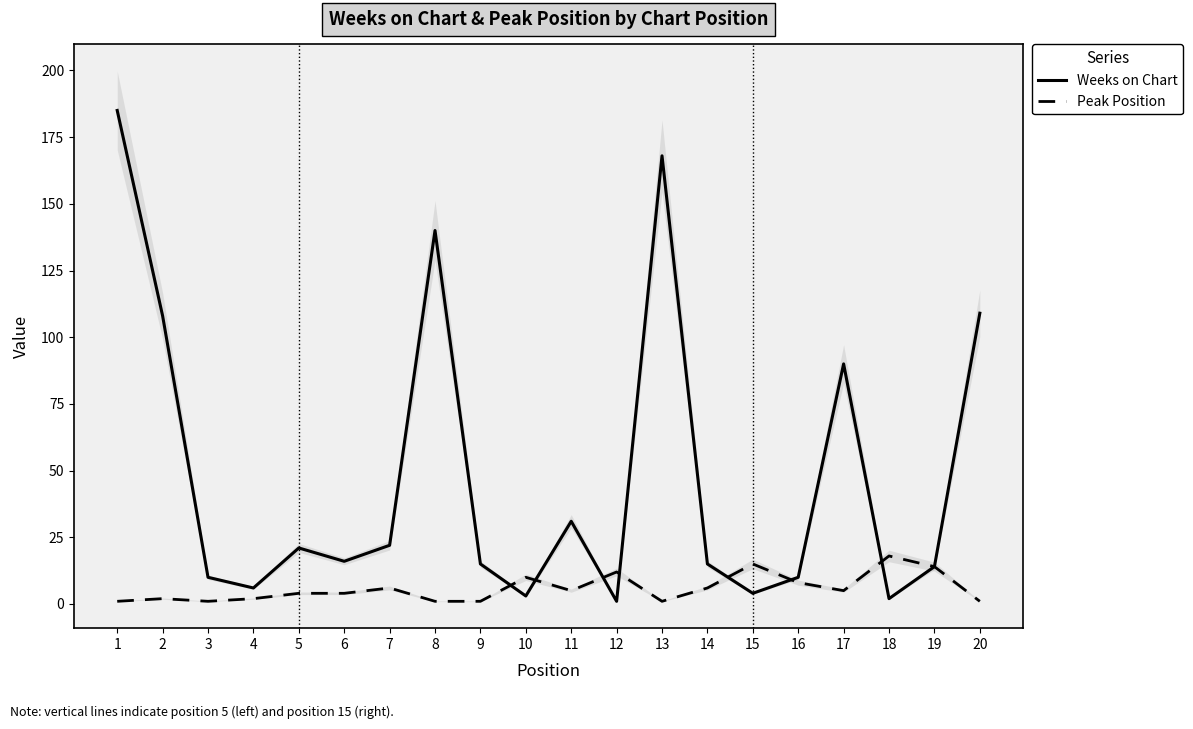

In Weeks on Chart, how many points are lower than both neighbors (excluding endpoints)?

6